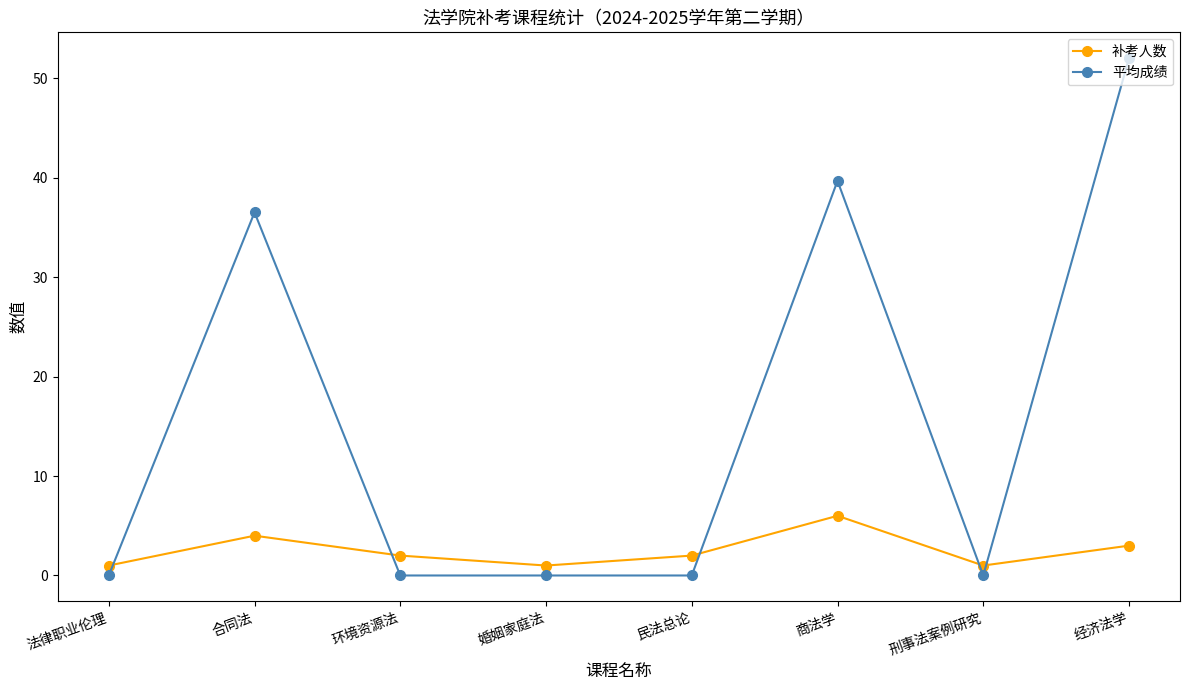

At which category does 平均成绩 reach its first local peak?

合同法